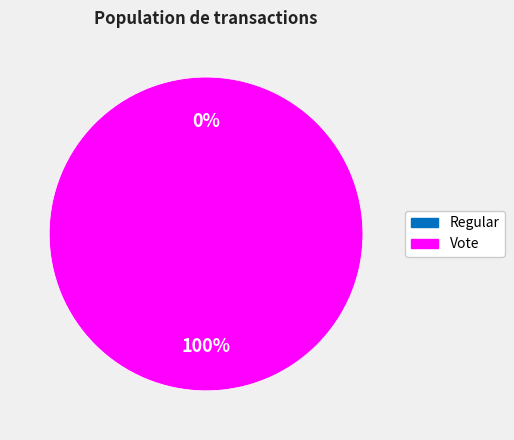

Which category has the biggest portion of the pie?

Vote